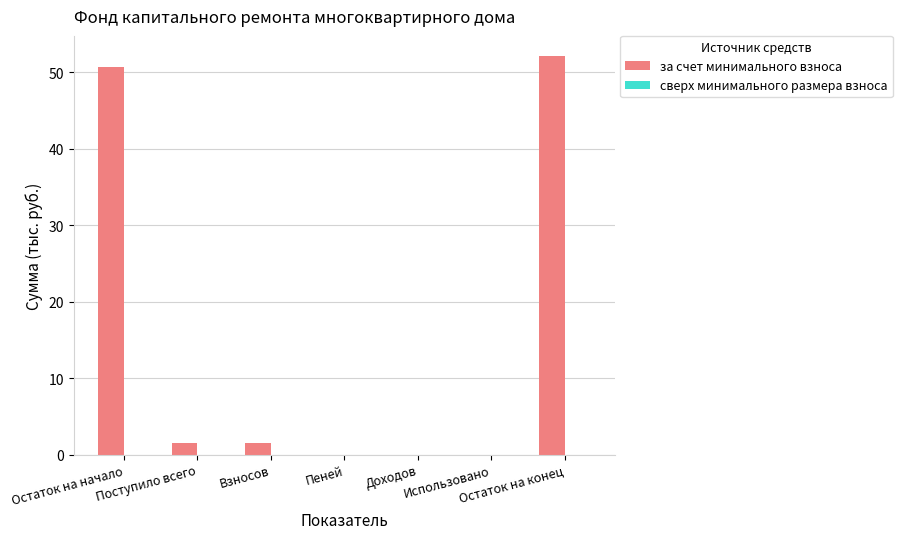

True or false: the data shows -33.6 at Использовано.

False